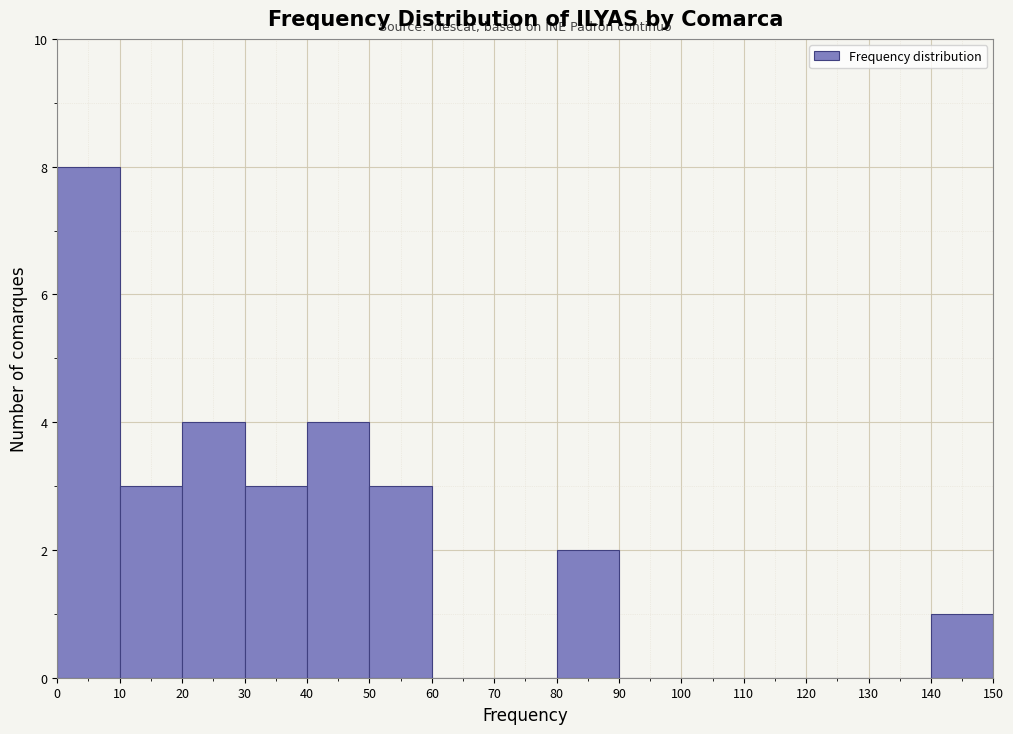

Which range on the x-axis has the tallest bar?

0 to 10